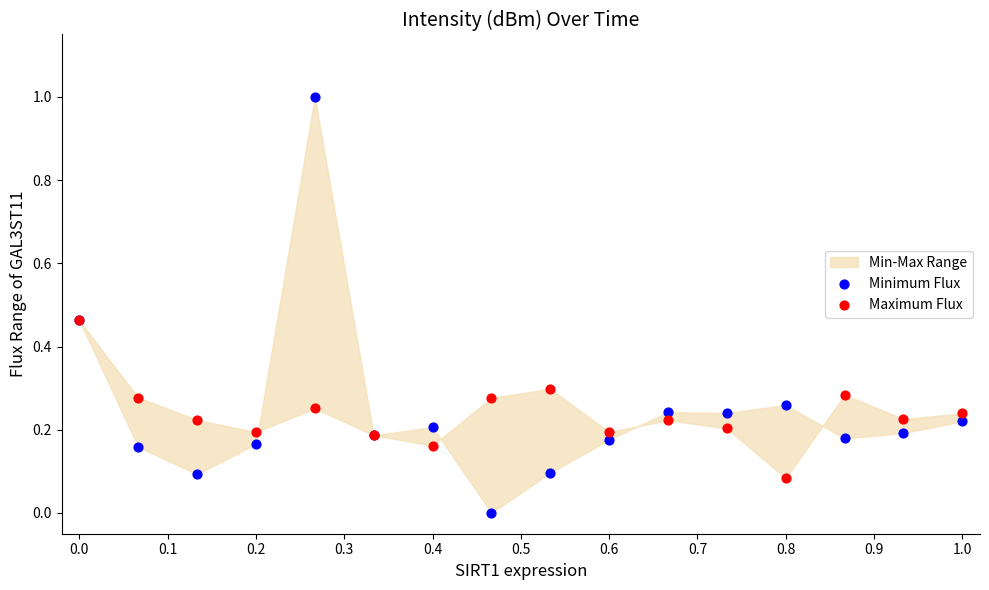

Which series contains the lowest Y value?

Minimum Flux